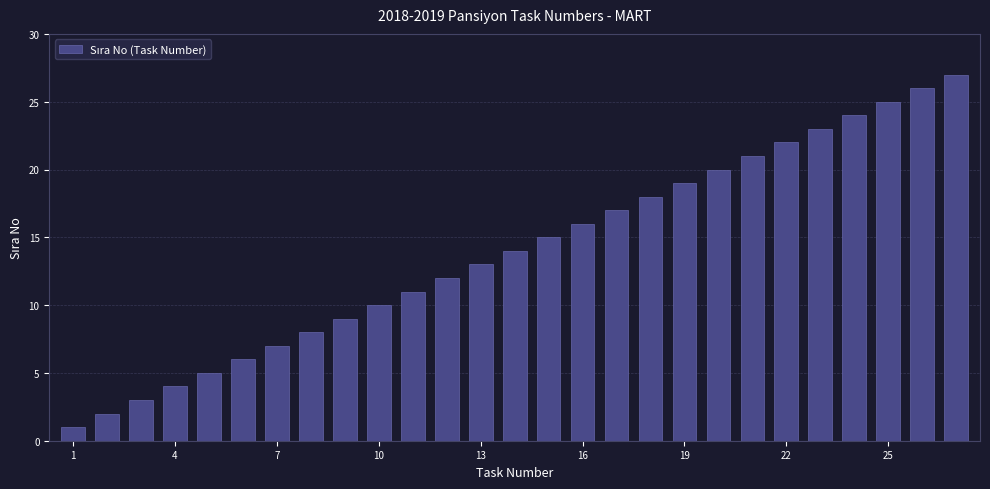

What is the difference between the second highest and minimum values?

25